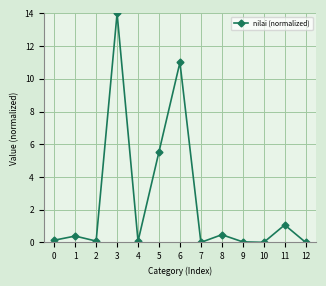

How many interior local valleys (lower than both neighbors) does the data have?

4